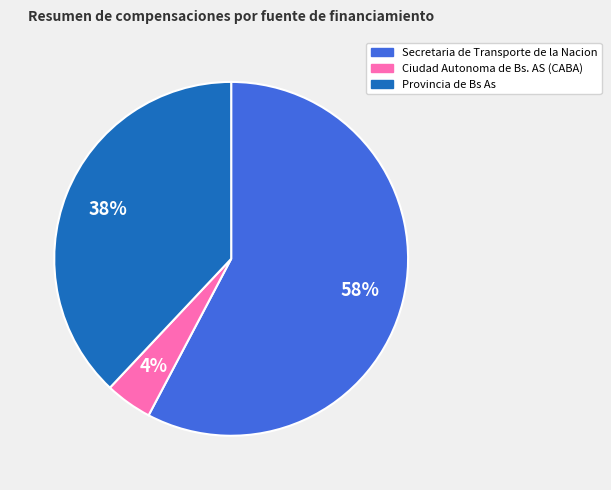

Between Provincia de Bs As and Ciudad Autonoma de Bs. AS (CABA), which is larger?

Provincia de Bs As